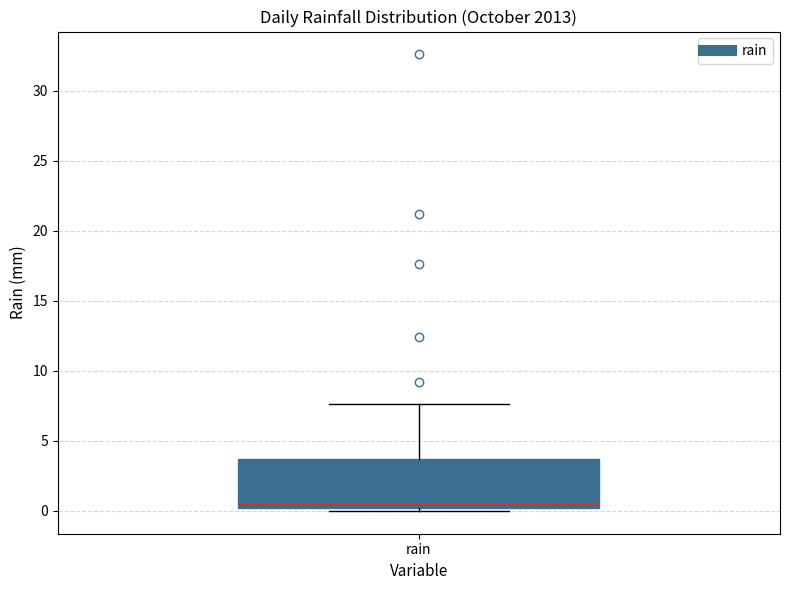

Where does the median line of the box for rain sit on the y-axis? The values are not printed on the chart, so give them approximately, as read against the axis.

0.5